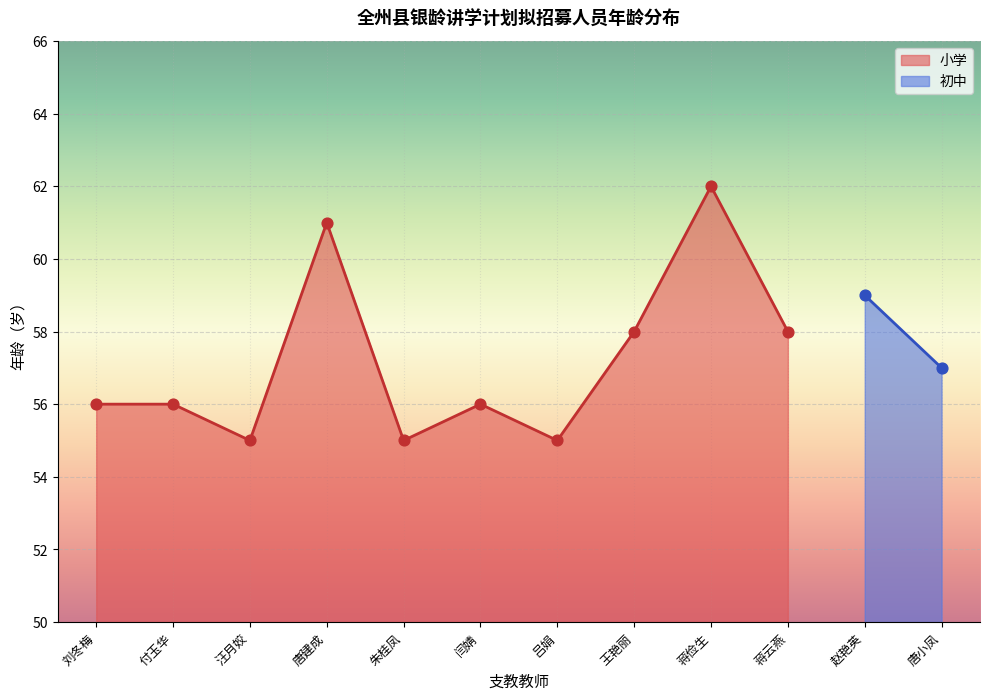

Approximately how many times larger is the value at 唐建成 compared to 吕娟?

1.1